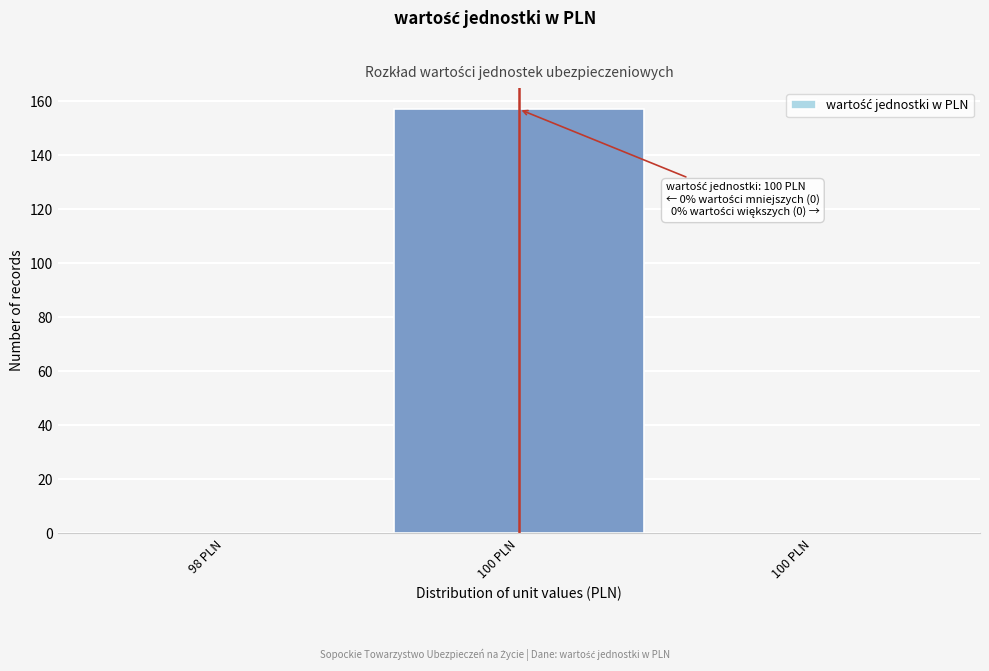

Count the number of categories in the chart.

3